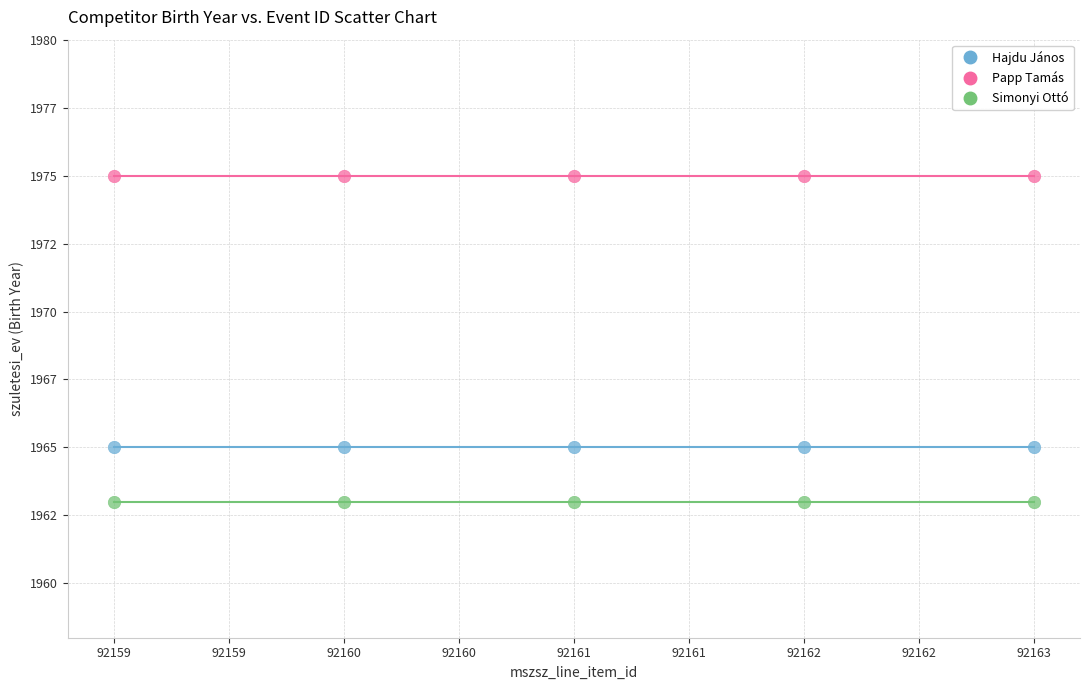

What are all the series names shown in the legend?

Hajdu János, Papp Tamás, Simonyi Ottó